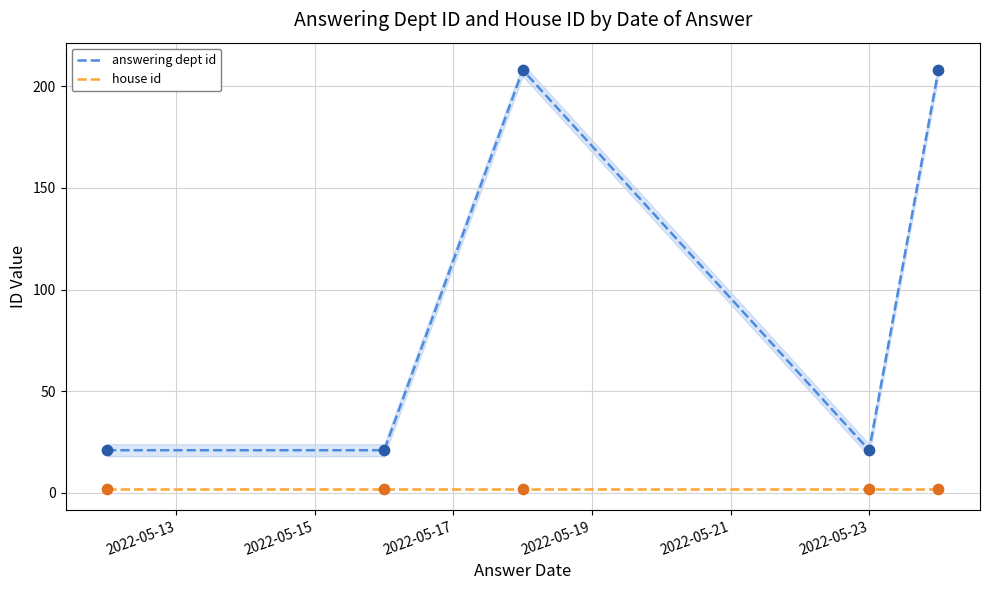

Which series contains the highest Y value?

answering dept id